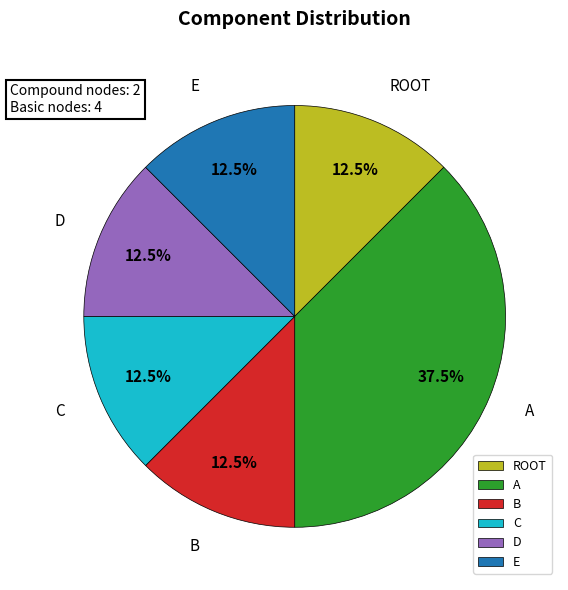

How many segments does this pie chart have?

6